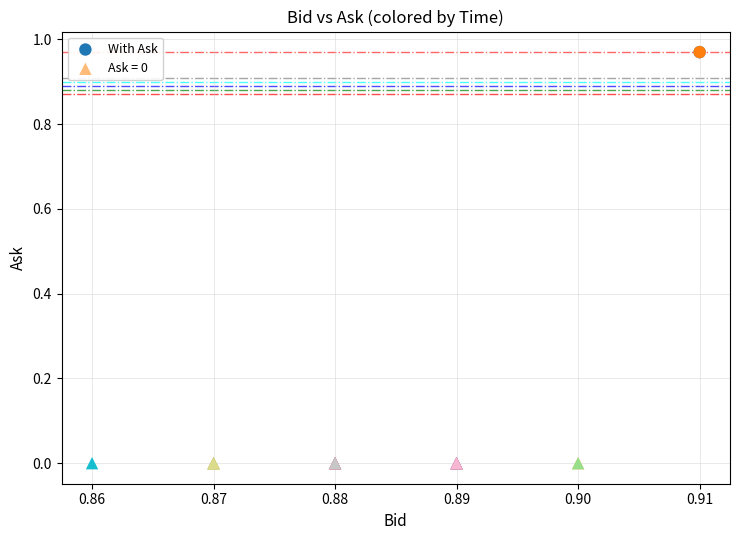

What are all the series names shown in the legend?

With Ask, Ask = 0